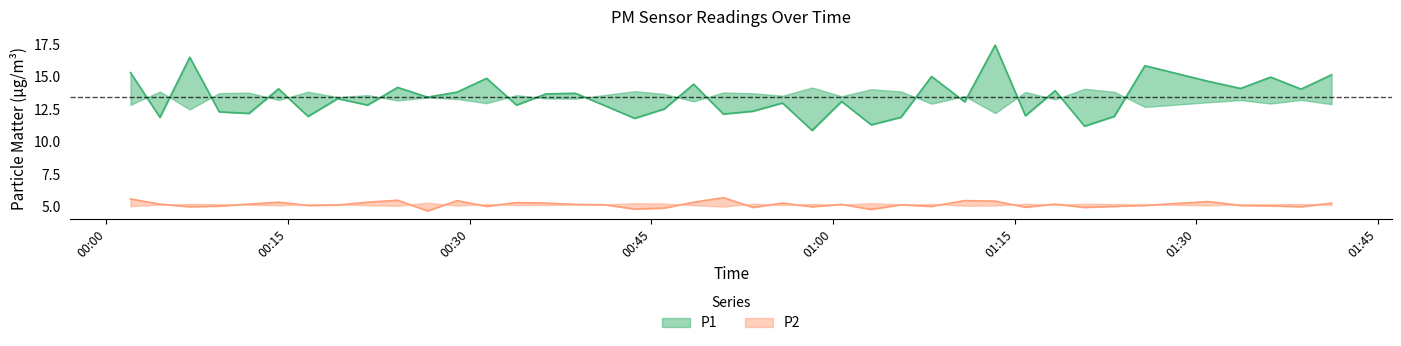

What is the sum of all P1 values?

536.4